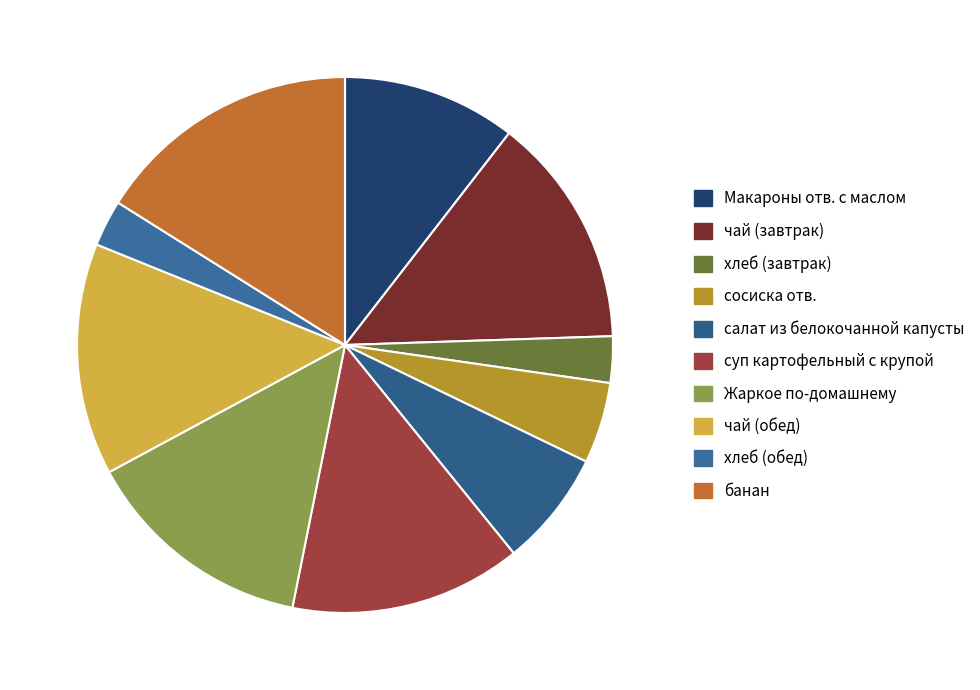

Count the number of slices in the pie.

10